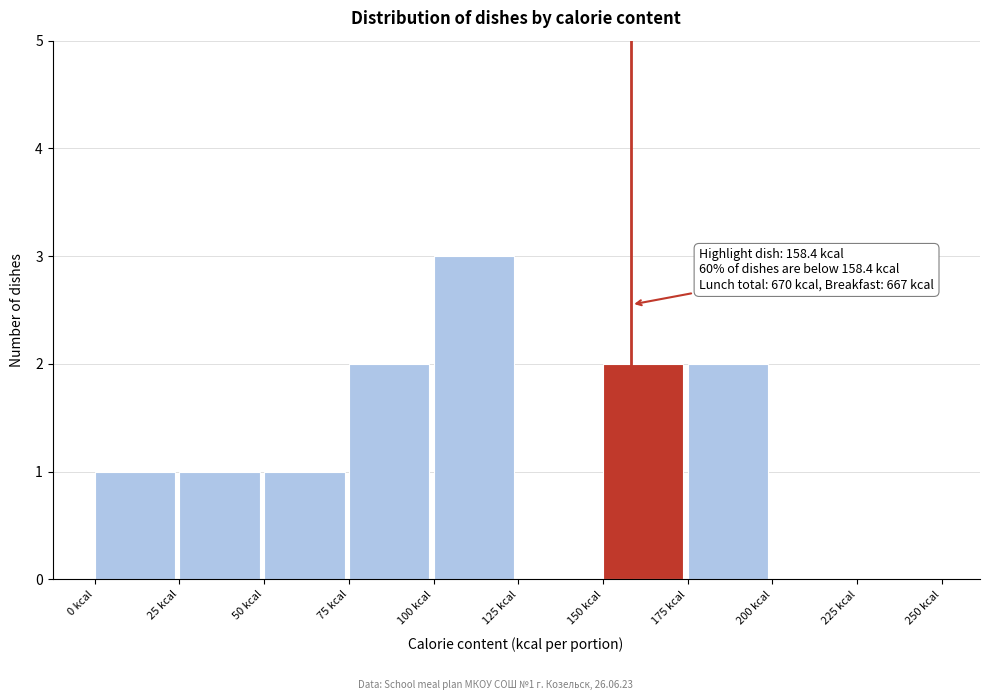

Which range on the x-axis has the tallest bar?

100 to 125